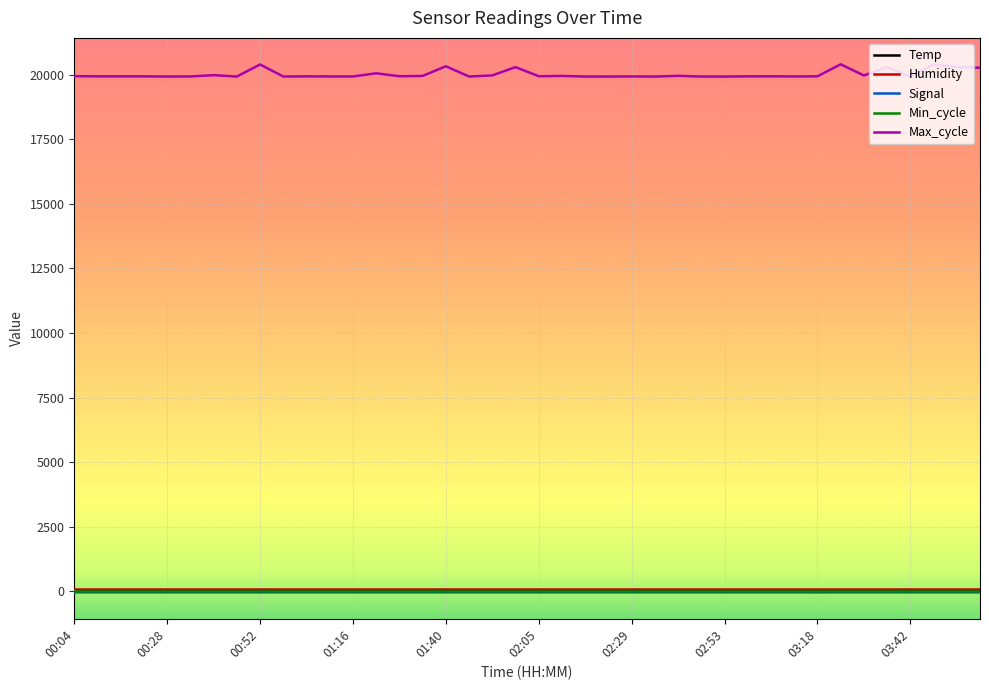

Which series has the largest range (max minus min)?

Max_cycle